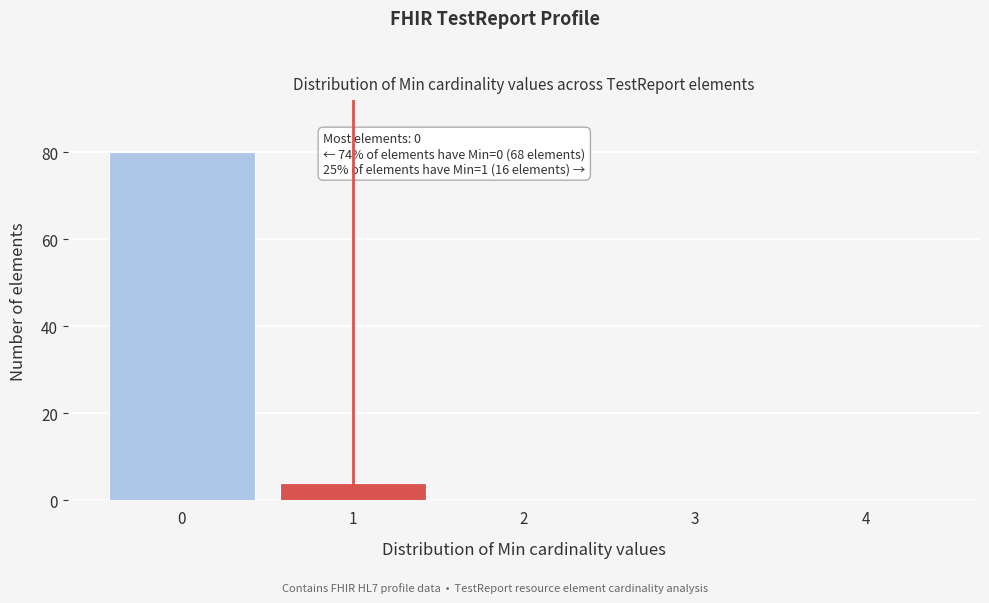

Reading left to right, transcribe all the data shown in this chart.

0=80	1=4	2=0	3=0	4=0